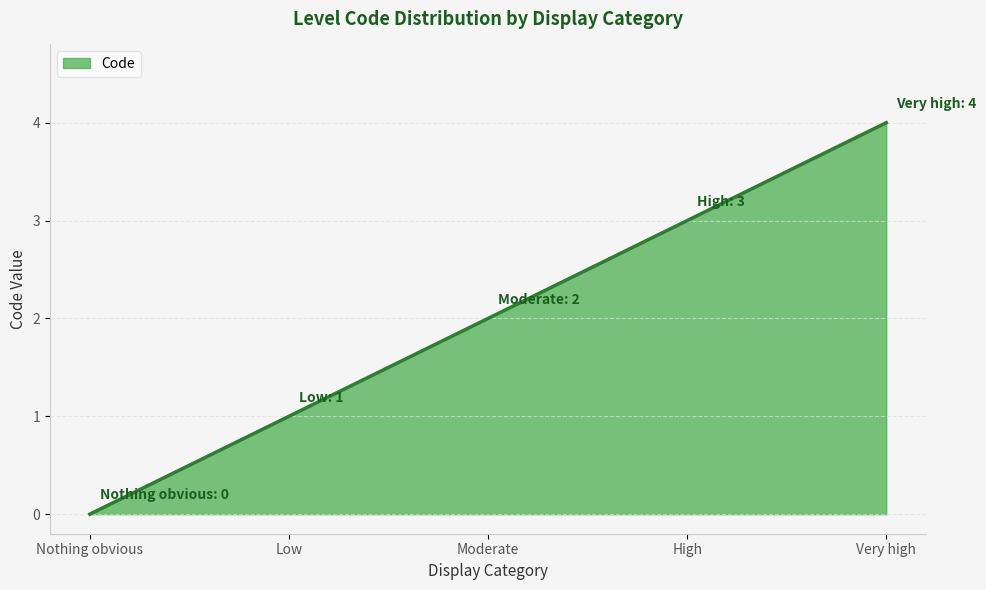

List the labels in order of value, largest first.

Very high, High, Moderate, Low, Nothing obvious